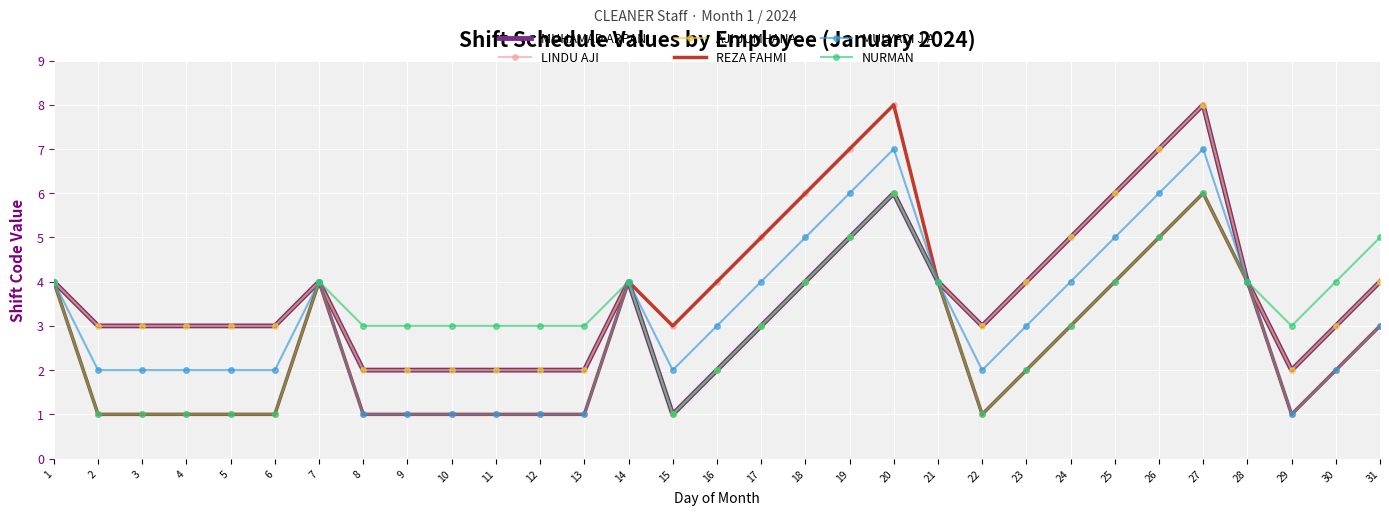

How many lines are shown in the chart?

6